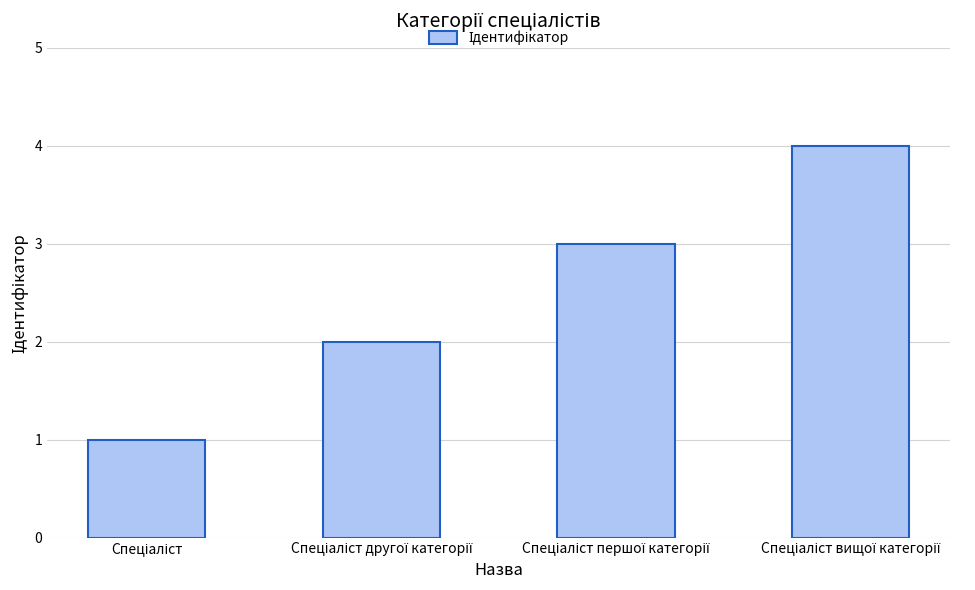

What is the difference between the maximum and second lowest values?

2